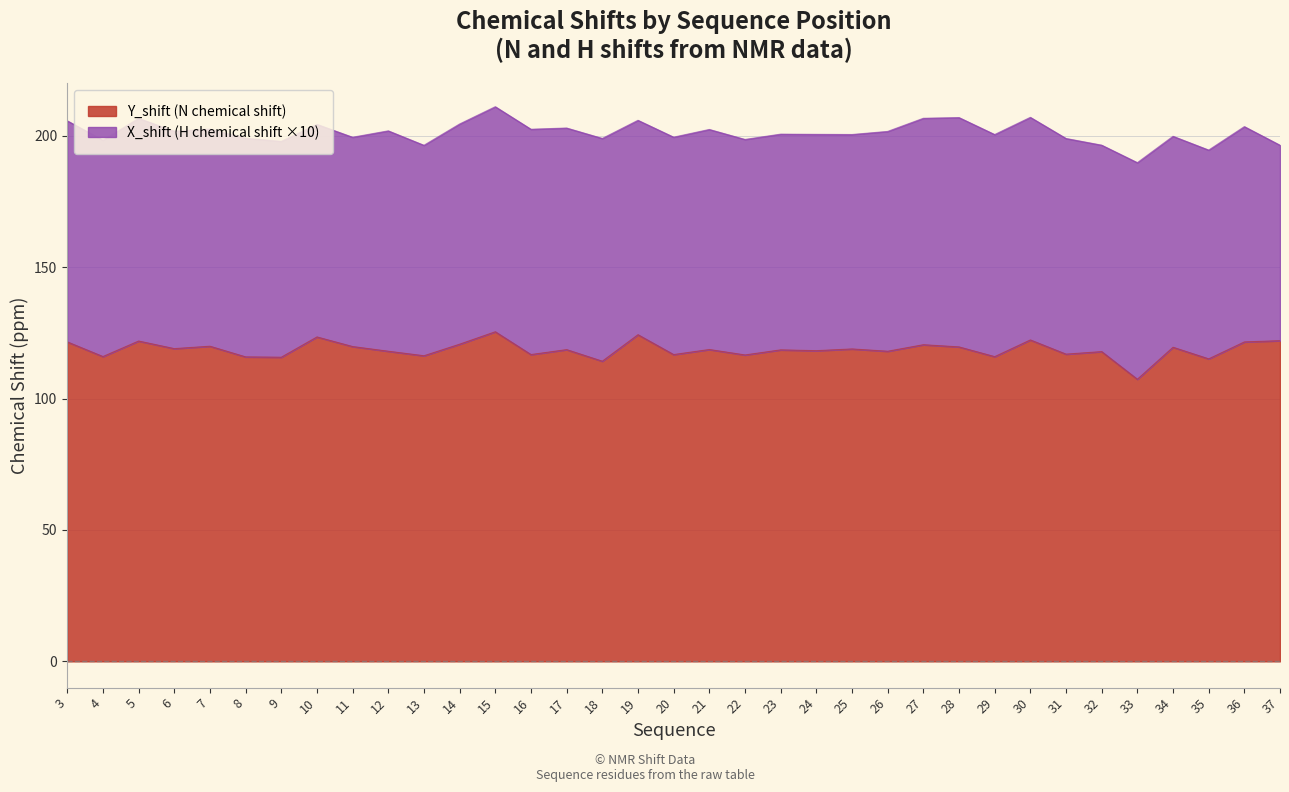

Rank the categories by value from highest to lowest.

15, 19, 10, 30, 37, 5, 3, 36, 14, 27, 7, 11, 28, 34, 6, 25, 21, 17, 23, 24, 12, 26, 32, 31, 16, 20, 22, 13, 4, 29, 8, 9, 35, 18, 33